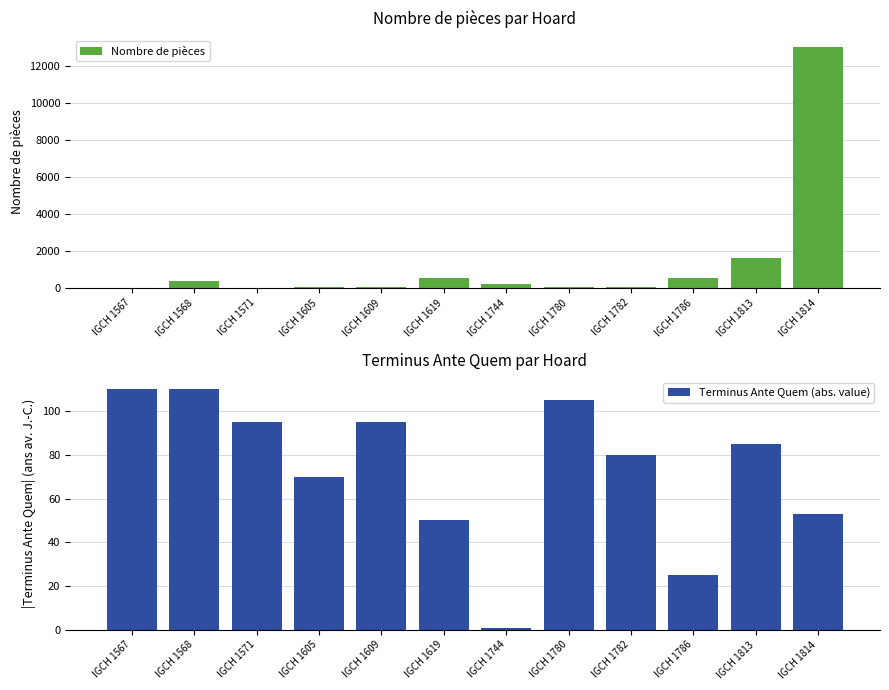

What is the value of the Terminus Ante Quem (abs. value) bar at the 8th from the left?

105